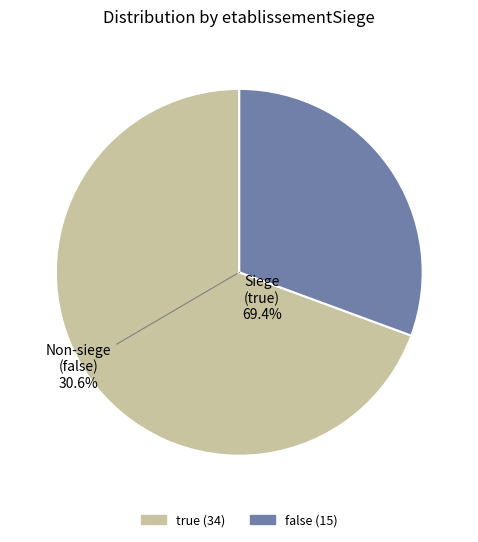

How many slices are in this pie chart?

2